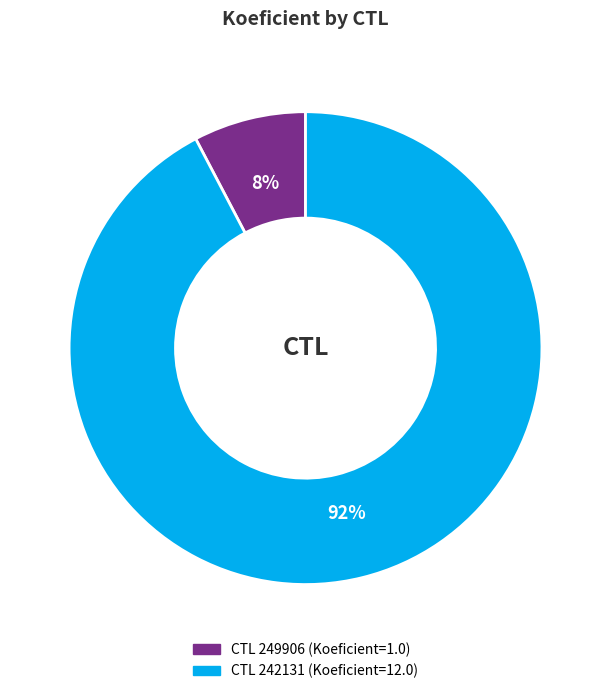

To the nearest percent, what is the average slice percentage?

50%